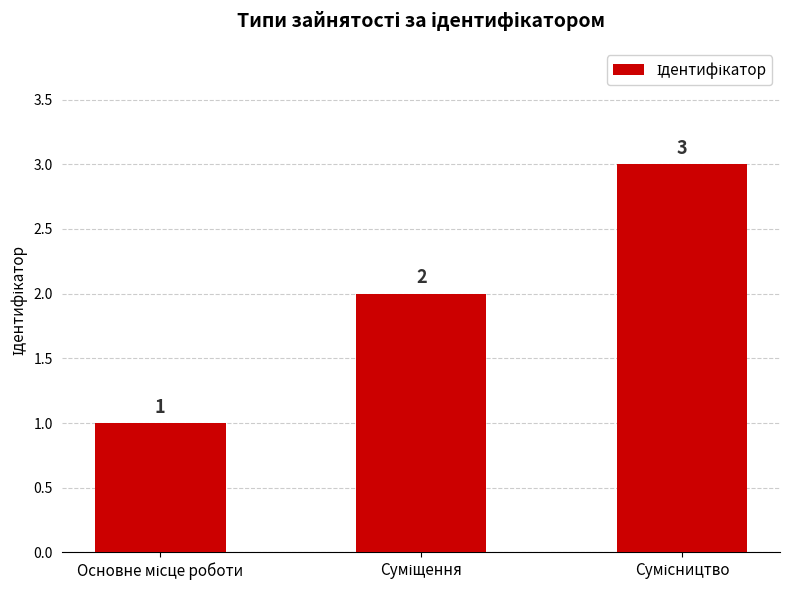

Count the values in the range 1 to 3.

3